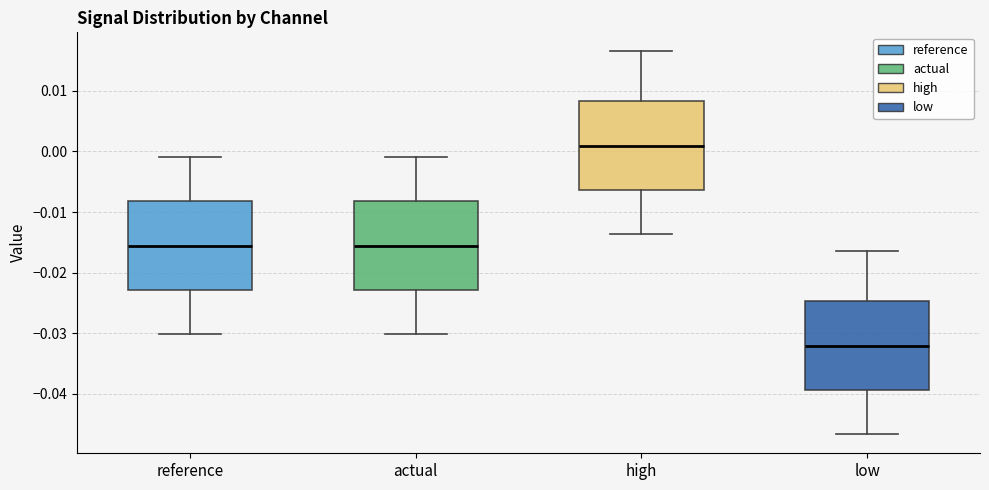

Reading left to right, transcribe this box plot: for each box, give where its median line is, the range the box spans, and where its two whiskers end, as read against the y-axis. The values are not printed on the chart, so give them approximately, as read against the axis.

reference: median -0.016, box -0.023 to -0.008, whiskers -0.030 to -0.001
actual: median -0.016, box -0.023 to -0.008, whiskers -0.030 to -0.001
high: median 0.001, box -0.006 to 0.008, whiskers -0.014 to 0.016
low: median -0.032, box -0.039 to -0.025, whiskers -0.047 to -0.016